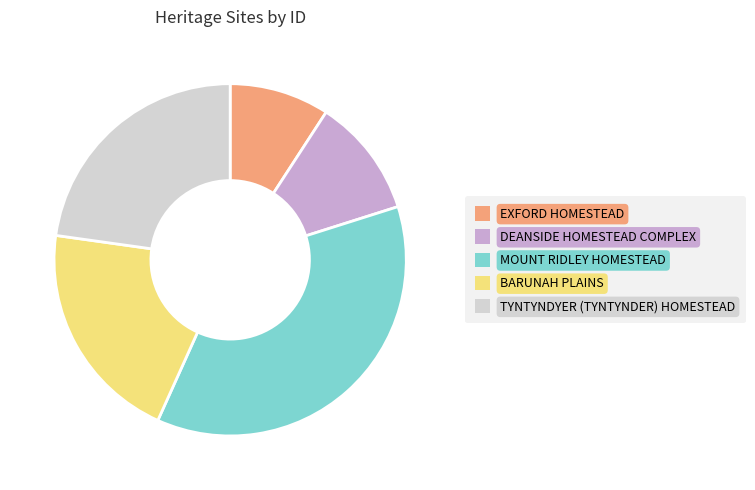

Which category has the smallest portion of the pie?

EXFORD HOMESTEAD